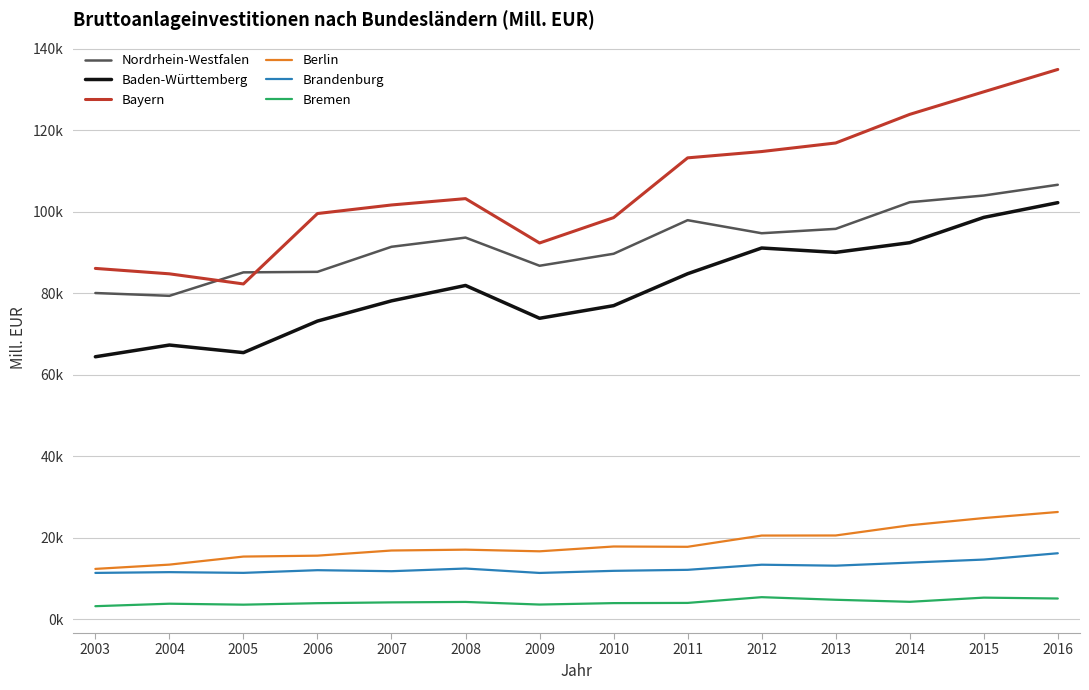

What are all the series names shown in the legend?

Nordrhein-Westfalen, Baden-Württemberg, Bayern, Berlin, Brandenburg, Bremen